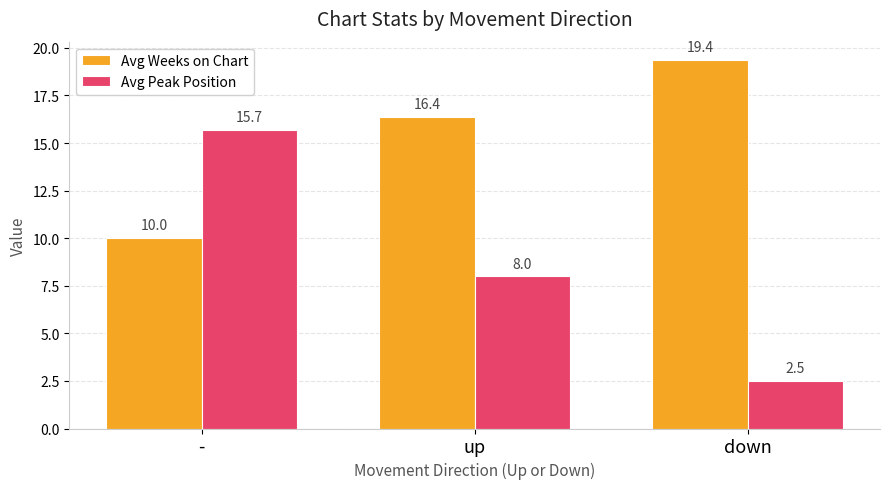

What position from the right is up?

2